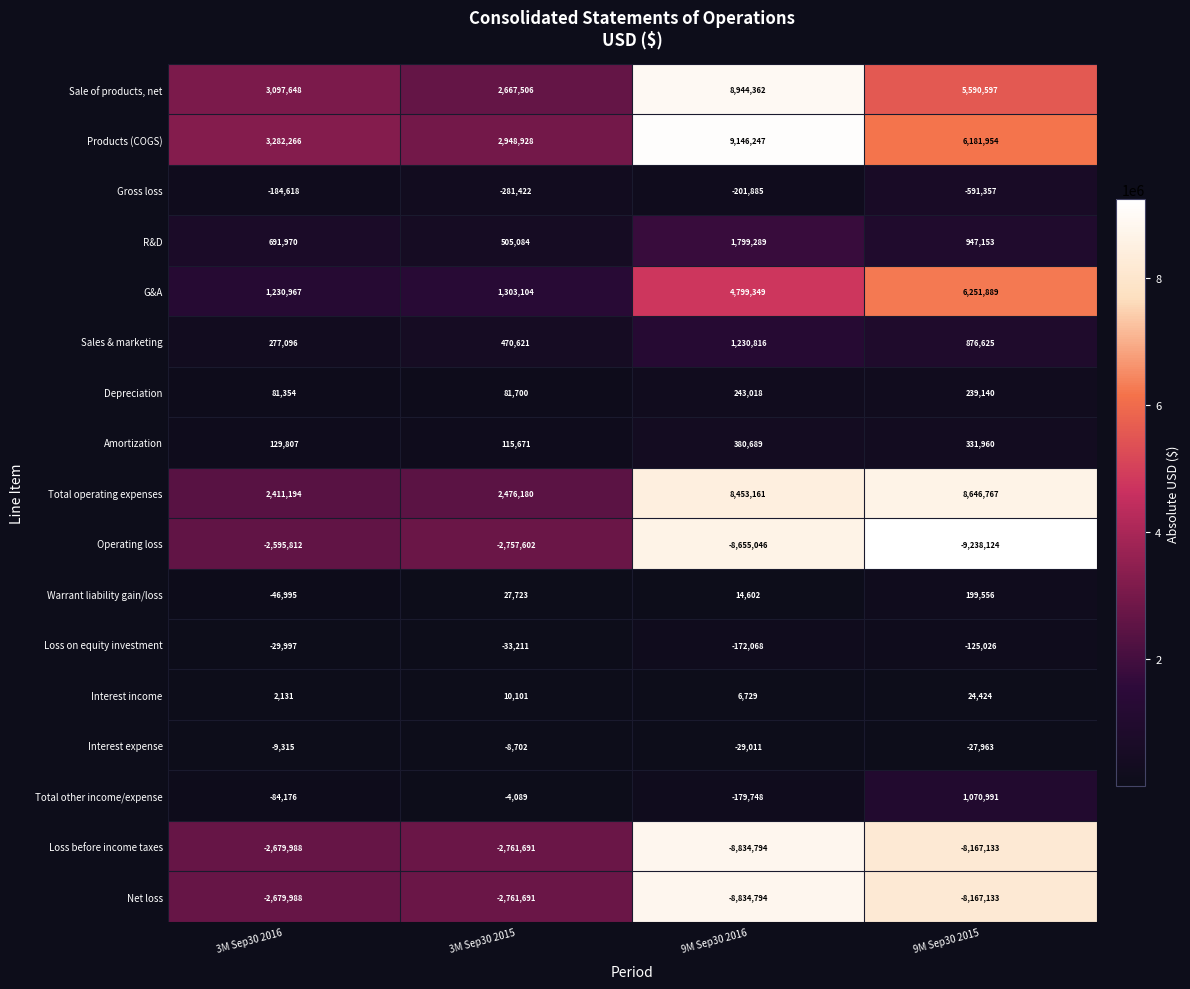

Rank the categories by Products (COGS) value from highest to lowest.

9M Sep30 2016, 9M Sep30 2015, 3M Sep30 2016, 3M Sep30 2015